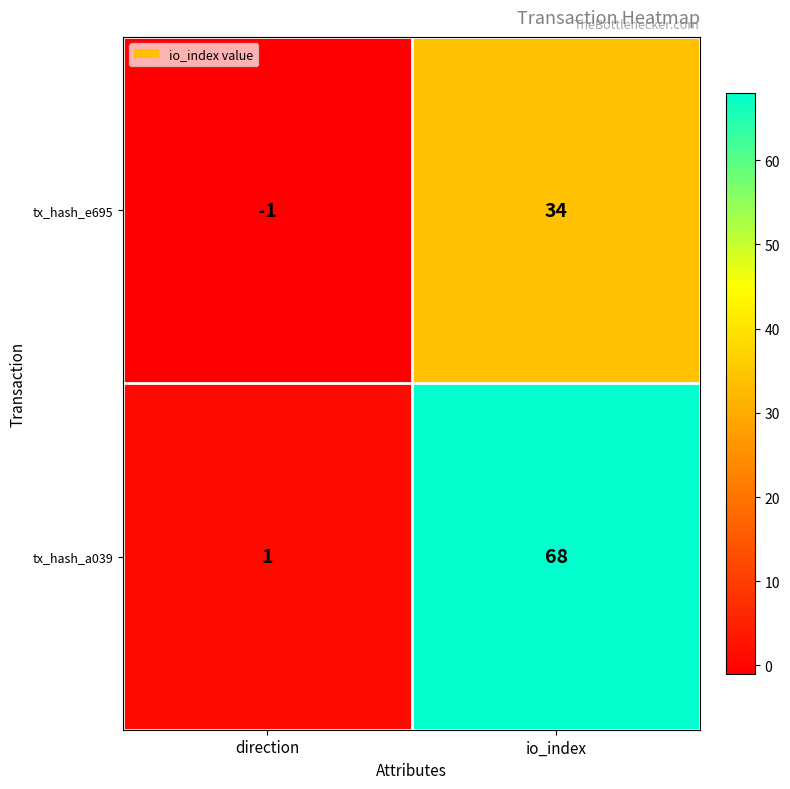

Which series has the largest total across all categories?

tx_hash_a039